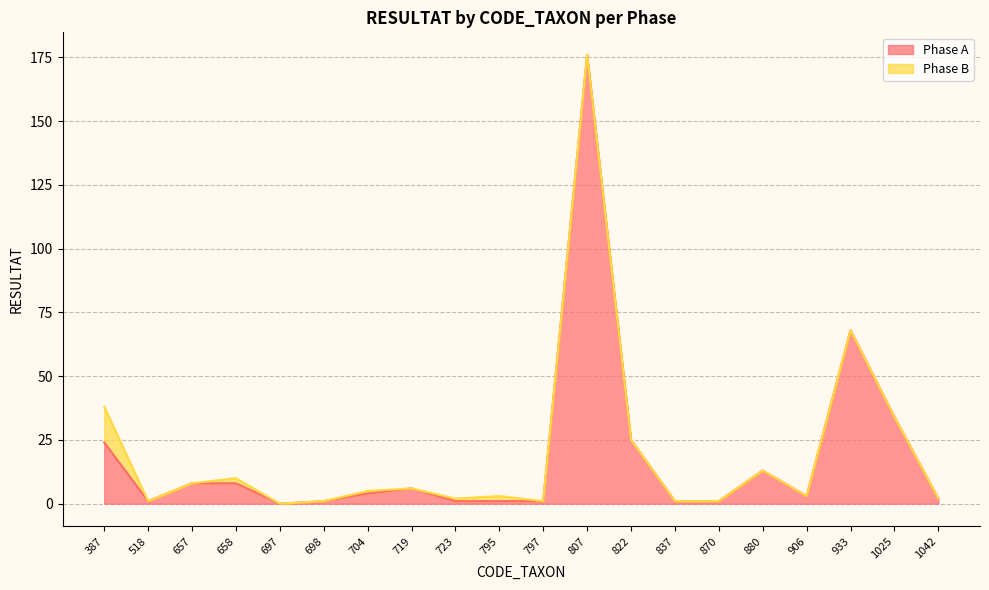

What is the sum of all values?

378